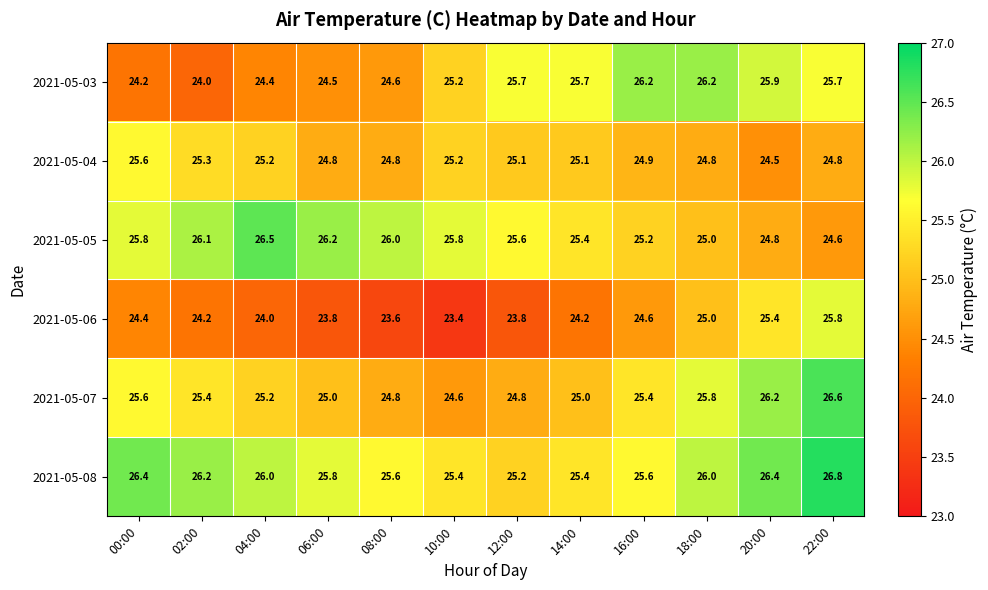

How many data points does each series have?

12